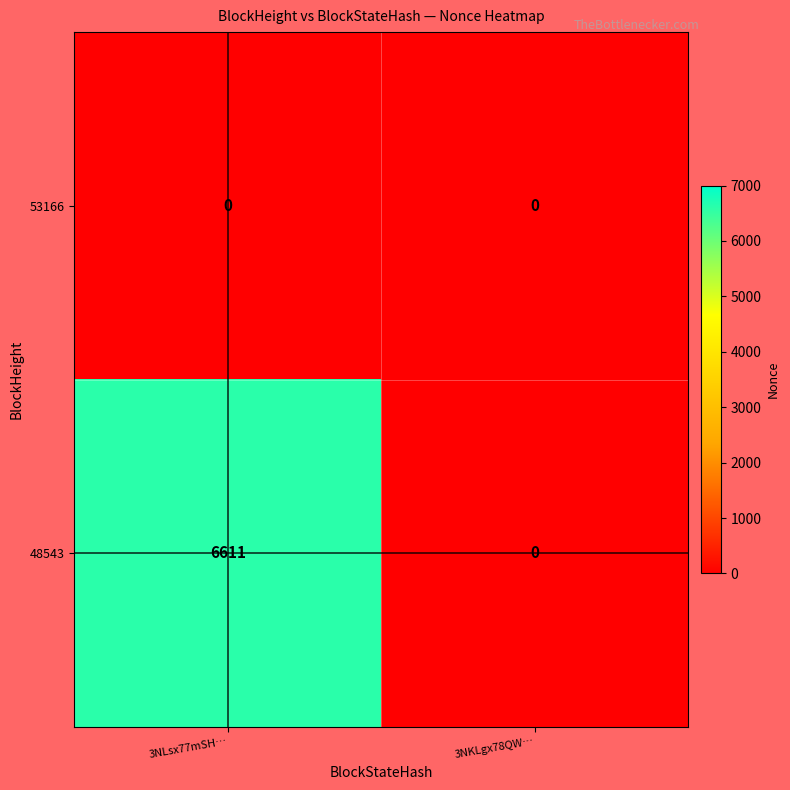

Is it true that 53166 equals 0 at 3NLsx77mSH…?

True